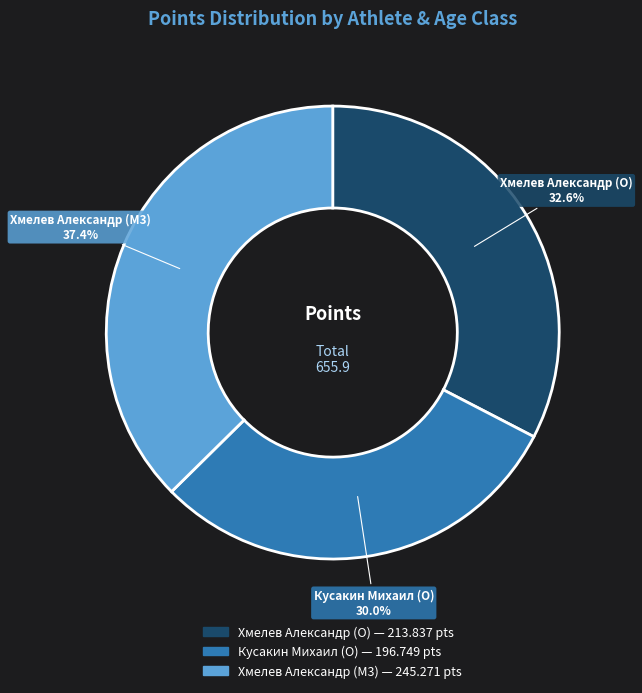

Does any single category account for the majority?

No